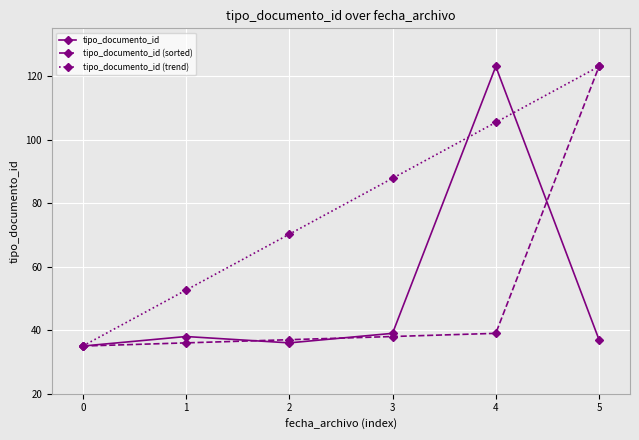

What is the value of the tipo_documento_id (trend) point at the 1st from the left?

35.0